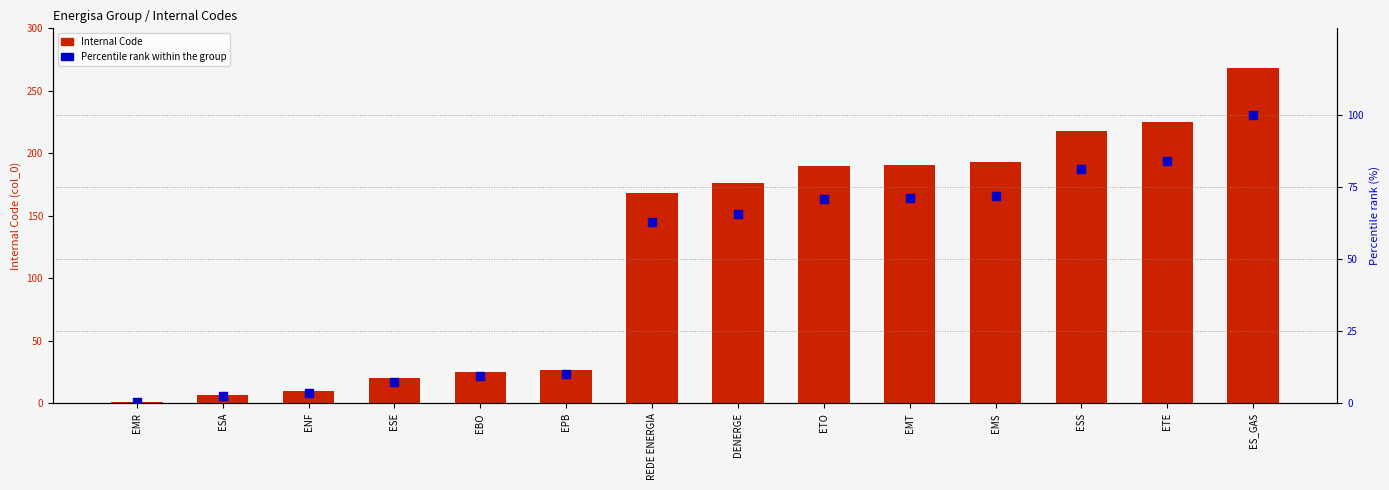

Which series has the largest total across all categories?

Internal Code